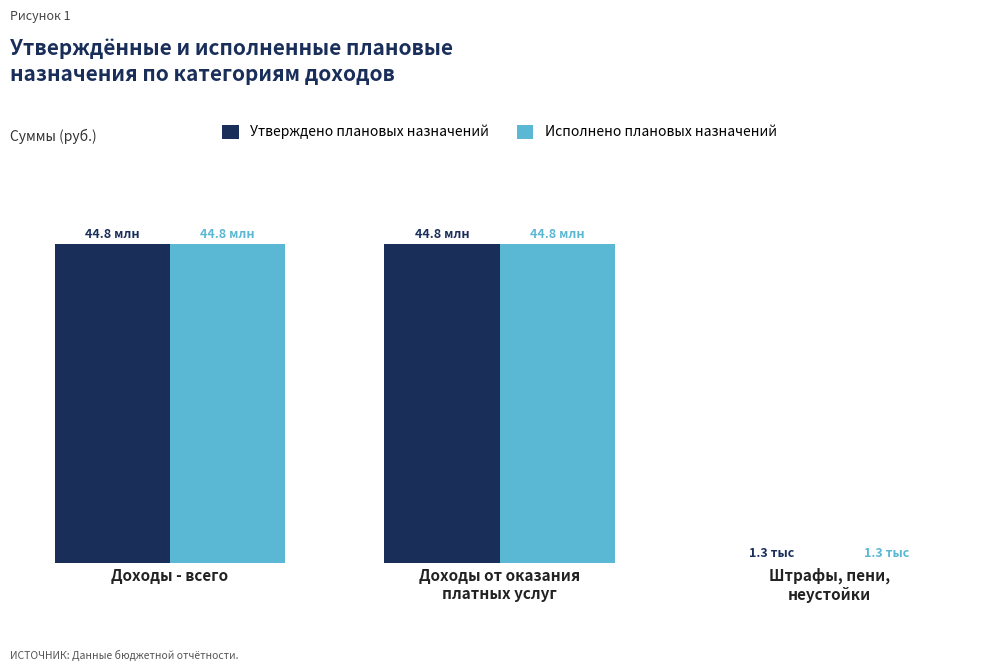

What are all the series names shown in the legend?

Утверждено плановых назначений, Исполнено плановых назначений